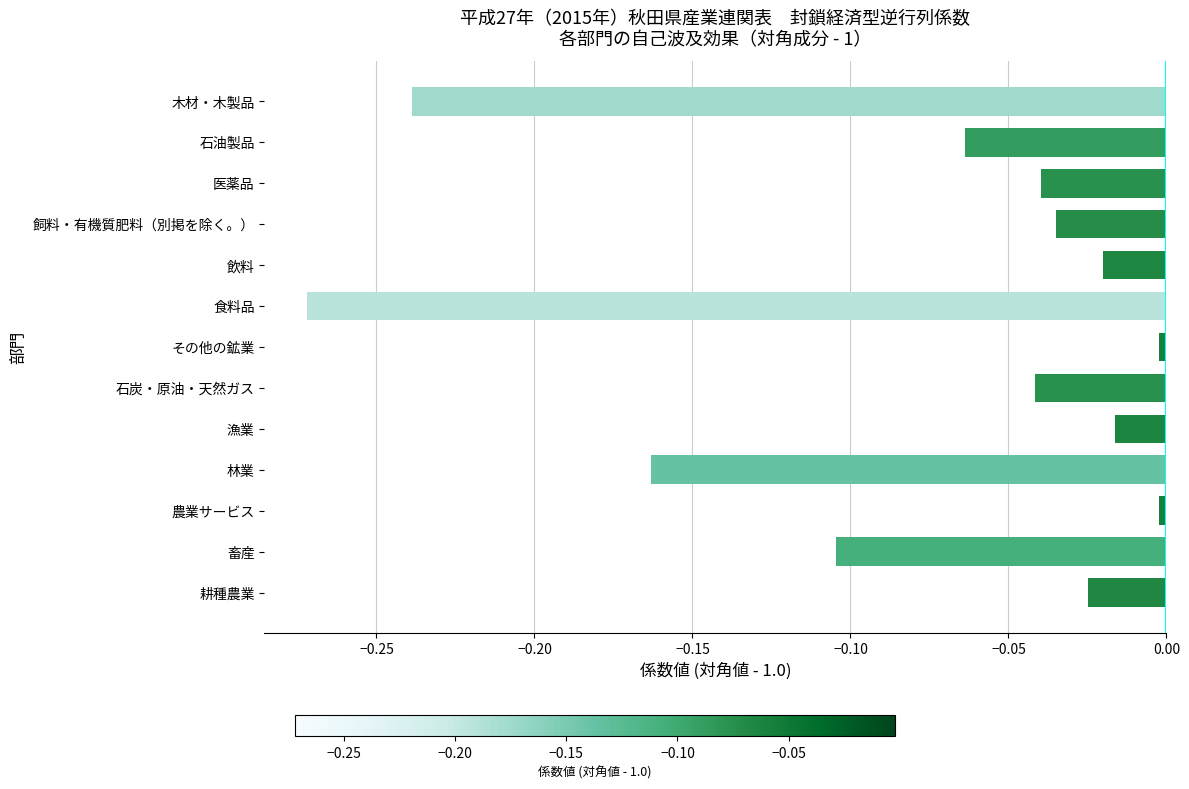

The value at 飼料・有機質肥料（別掲を除く。） is -0.0. True or false?

True